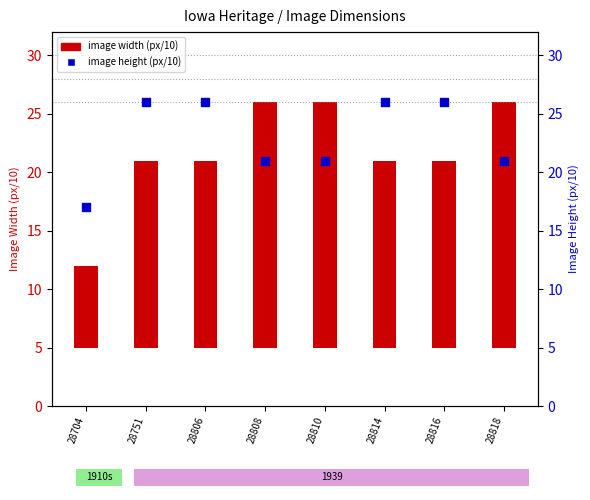

Which series has the widest spread of Y values?

image width (px/10)